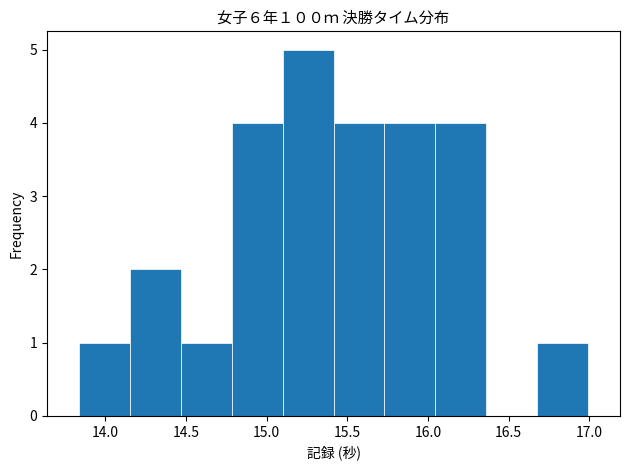

How tall is the bar that spans 15.730 to 16.045 on the x-axis? Neither the bar edges nor the heights are printed on the chart, so give them approximately, as read against the axes.

4